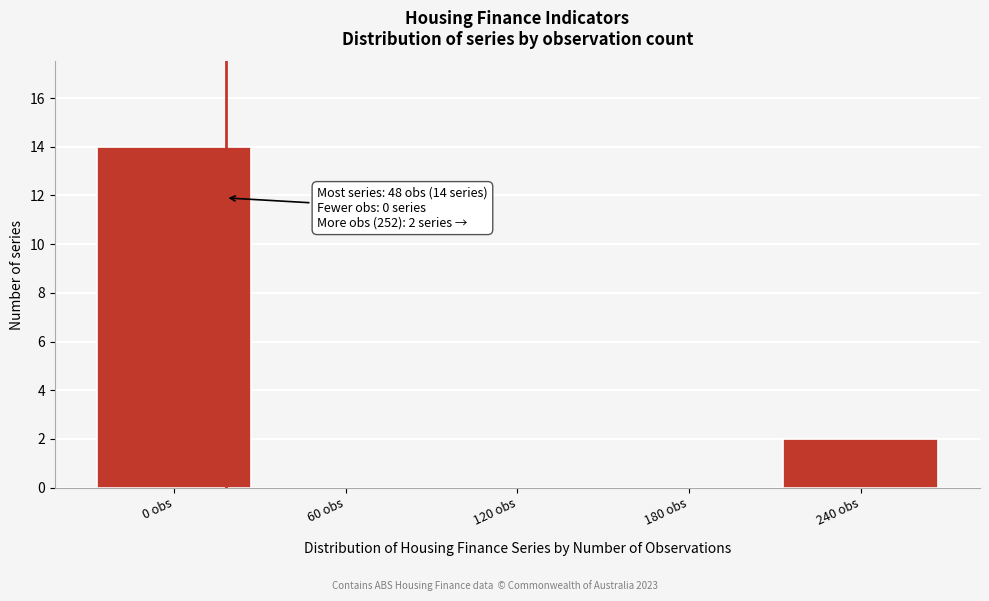

Reading right to left, transcribe all the data shown in this chart.

240 obs=2	180 obs=0	120 obs=0	60 obs=0	0 obs=14